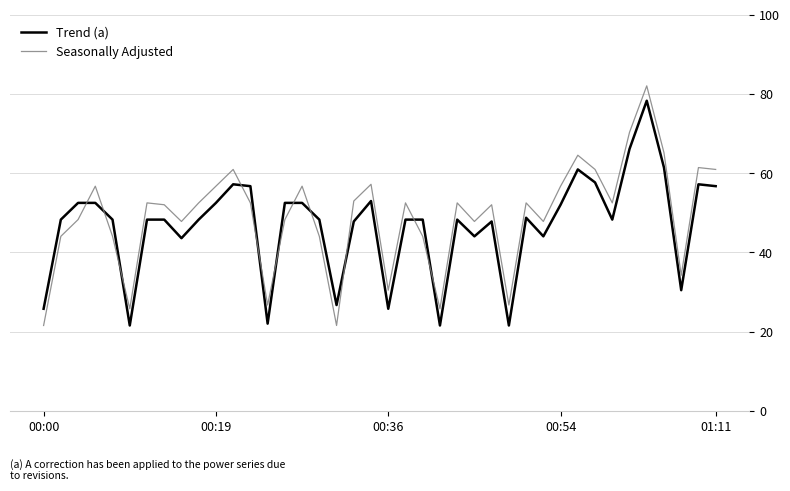

What is the difference between the maximum and minimum values in the Trend (a) series?

56.7